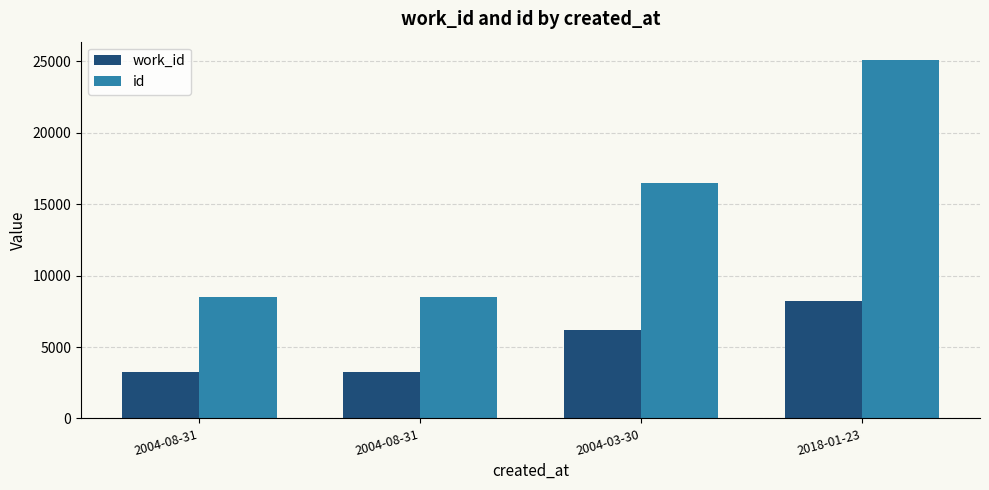

Reading right to left, what are all the values shown in this chart?

work_id: 8252	6213	3250	3249
id: 25127	16456	8505	8503